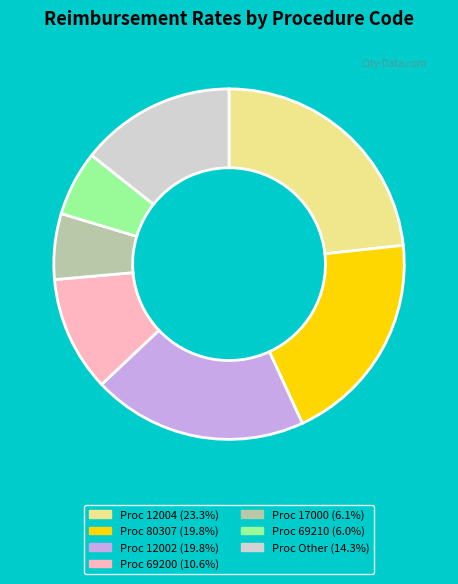

Does any single category account for the majority?

No